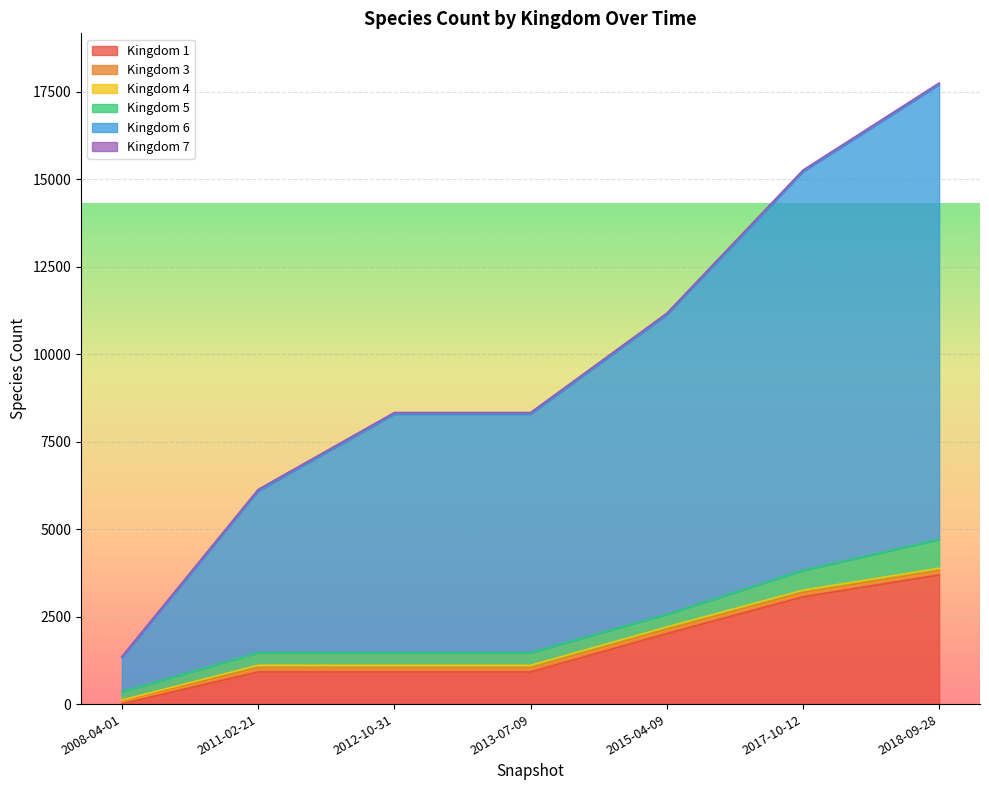

Reading left to right, what are all the values shown in this chart?

Kingdom 1: 7	918	918	918	2013	3065	3692
Kingdom 3: 81	123	123	123	123	123	123
Kingdom 4: 27	68	67	67	67	67	67
Kingdom 5: 241	363	363	363	363	567	824
Kingdom 6: 972	4618	6817	6817	8559	11394	13000
Kingdom 7: 31	43	44	44	44	44	44